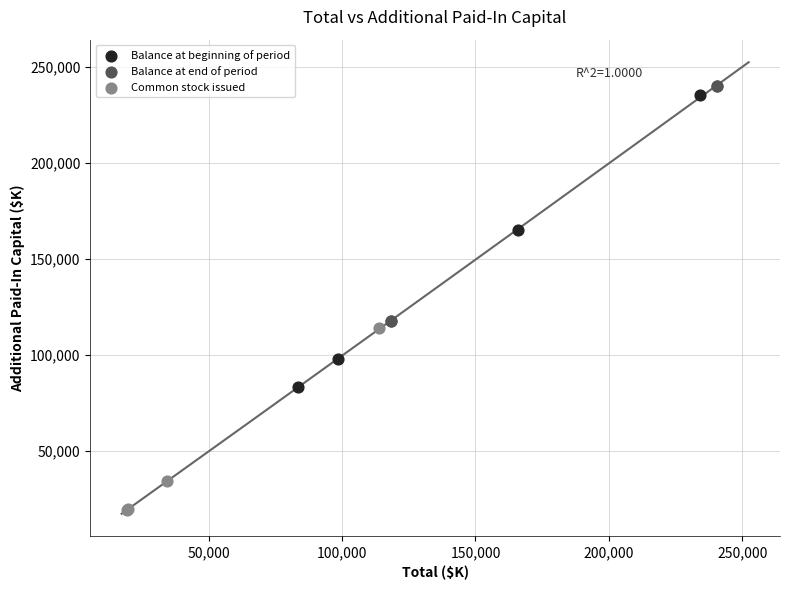

Which series has the widest spread of Y values?

Balance at beginning of period